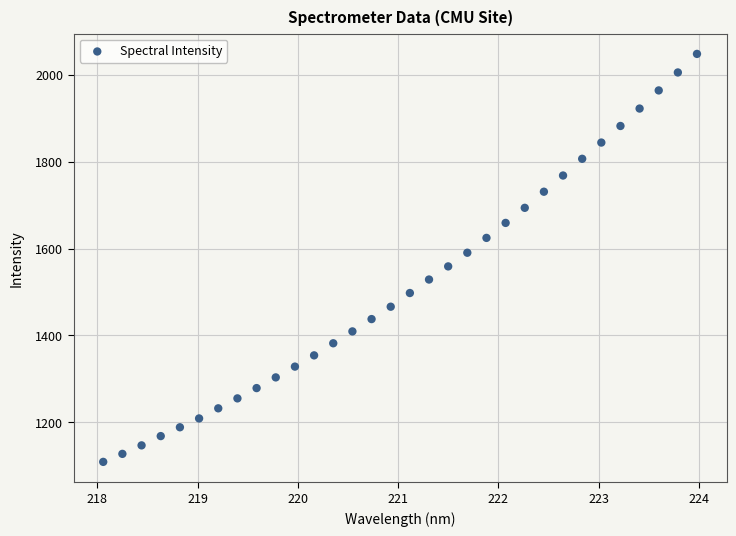

What is the range of X values (max minus min)?

5.9